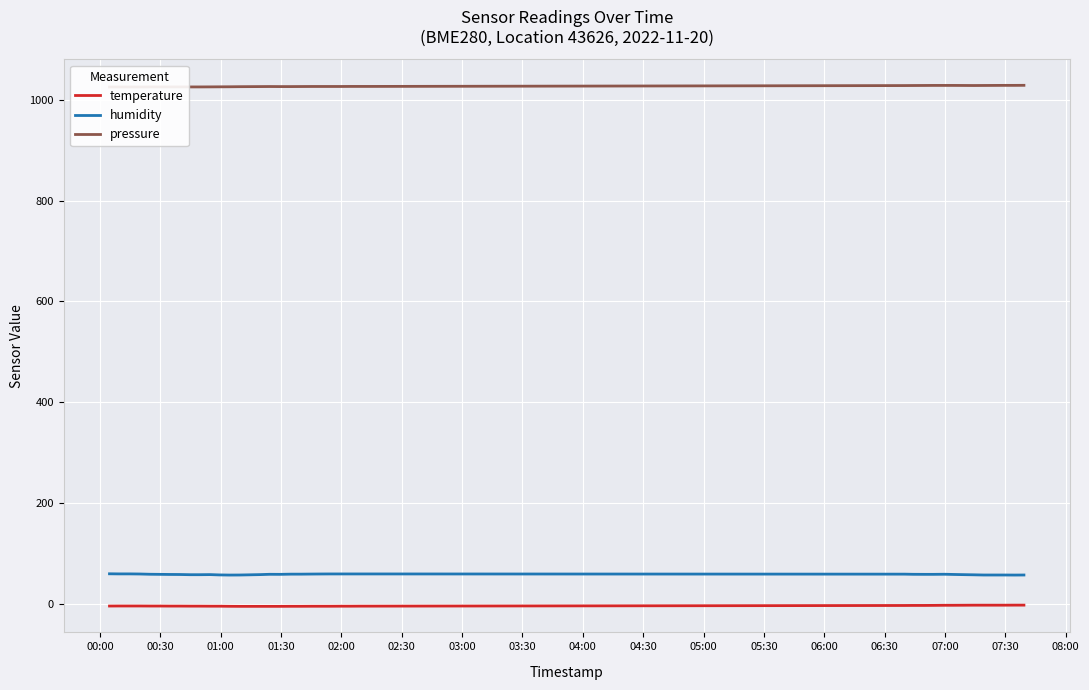

True or false: humidity and temperature cross at least once.

False